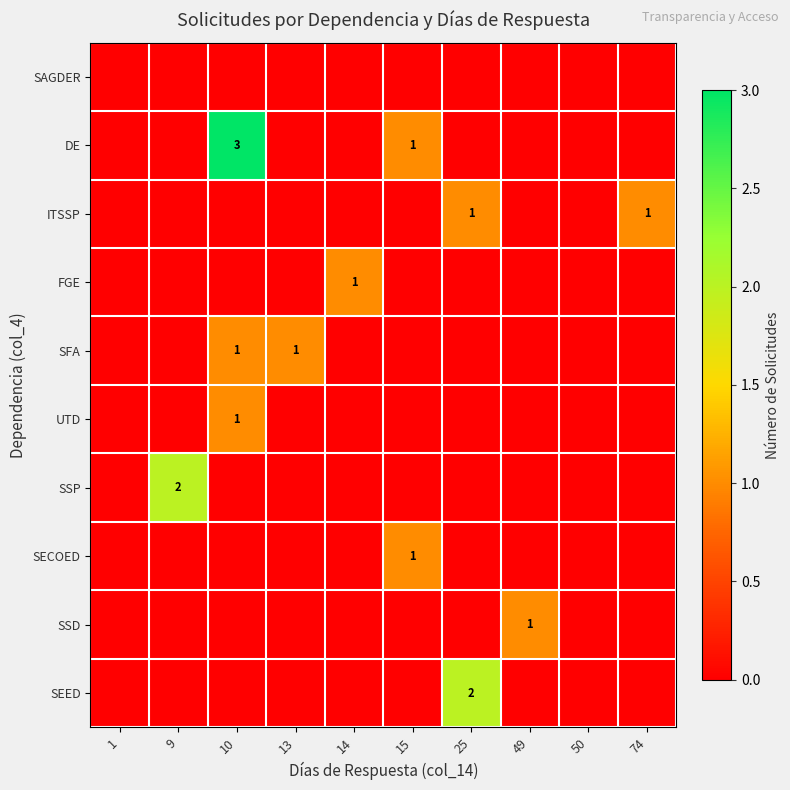

The value of SSP at 9 is 1. True or false?

False